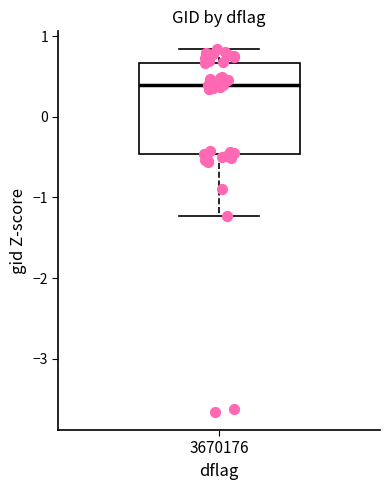

Transcribe this box plot: give where the median line is, the range the box spans, and where the two whiskers end, as read against the y-axis. The values are not printed on the chart, so give them approximately, as read against the axis.

median 0.4, box -0.5 to 0.7, whiskers -1.2 to 0.8